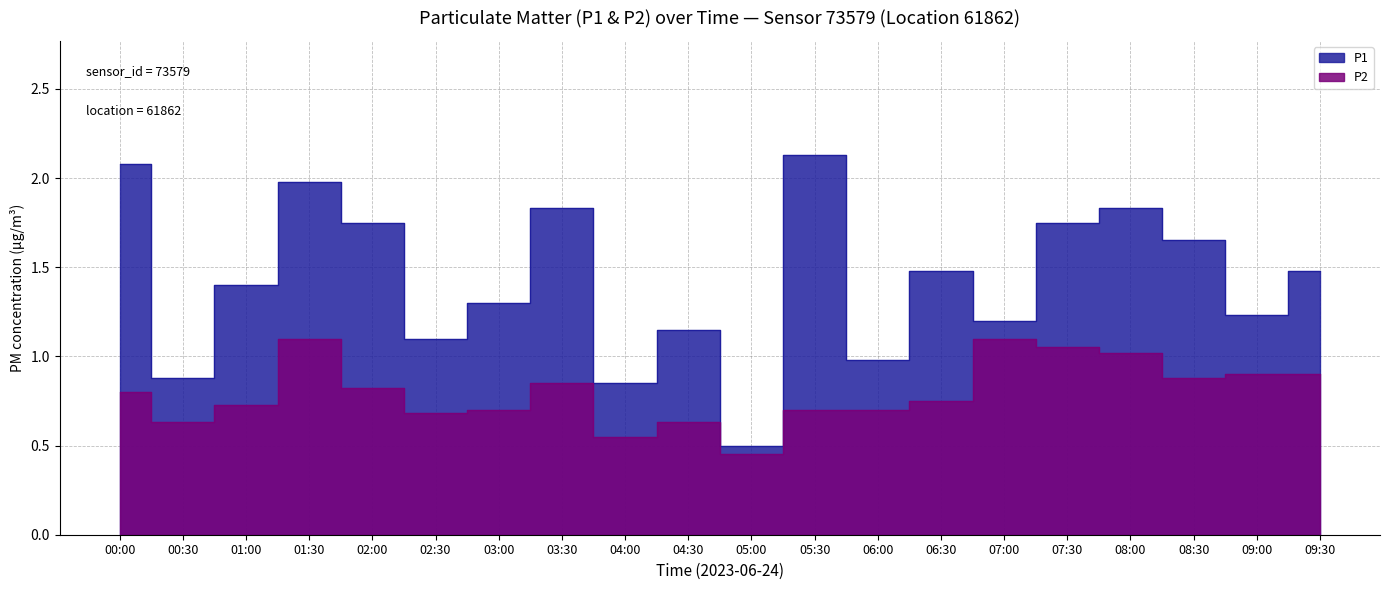

How many series are shown in this chart?

2